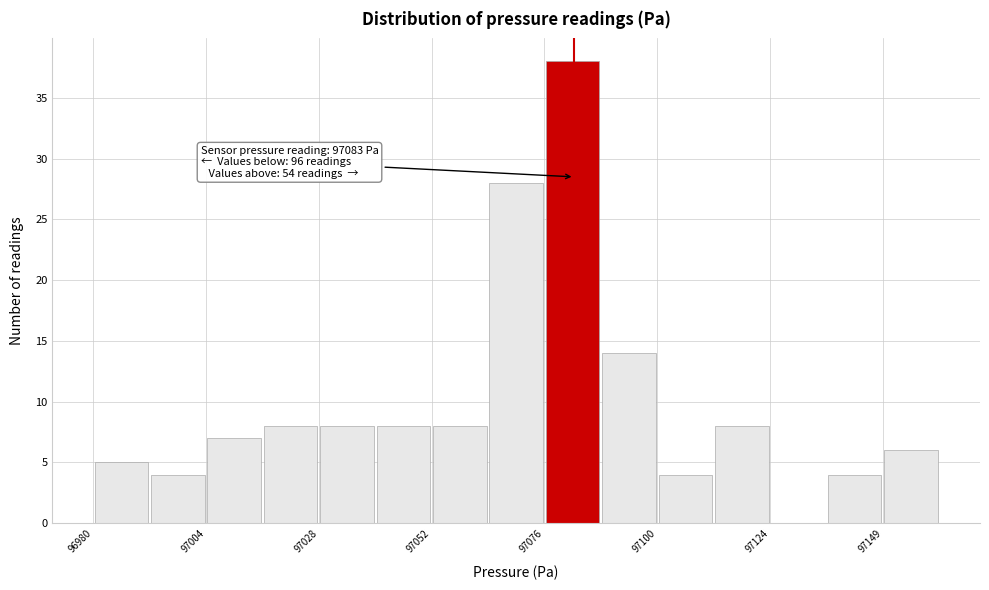

Around what value on the x-axis is the tallest bar? Give the approximate position of its centre, as read against the axis.

97085